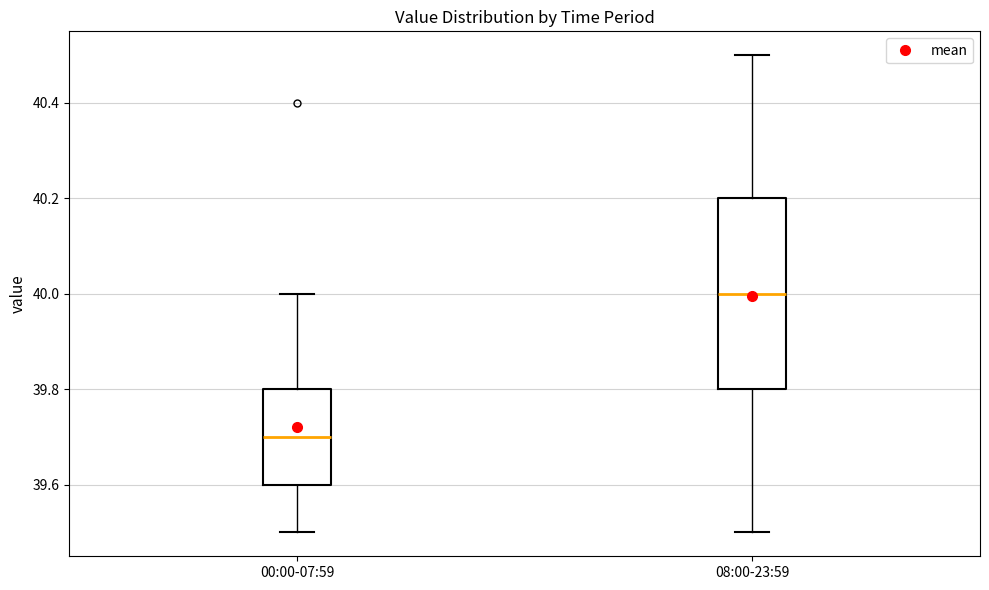

Which box is the tallest, from its lower edge to its upper edge?

08:00-23:59